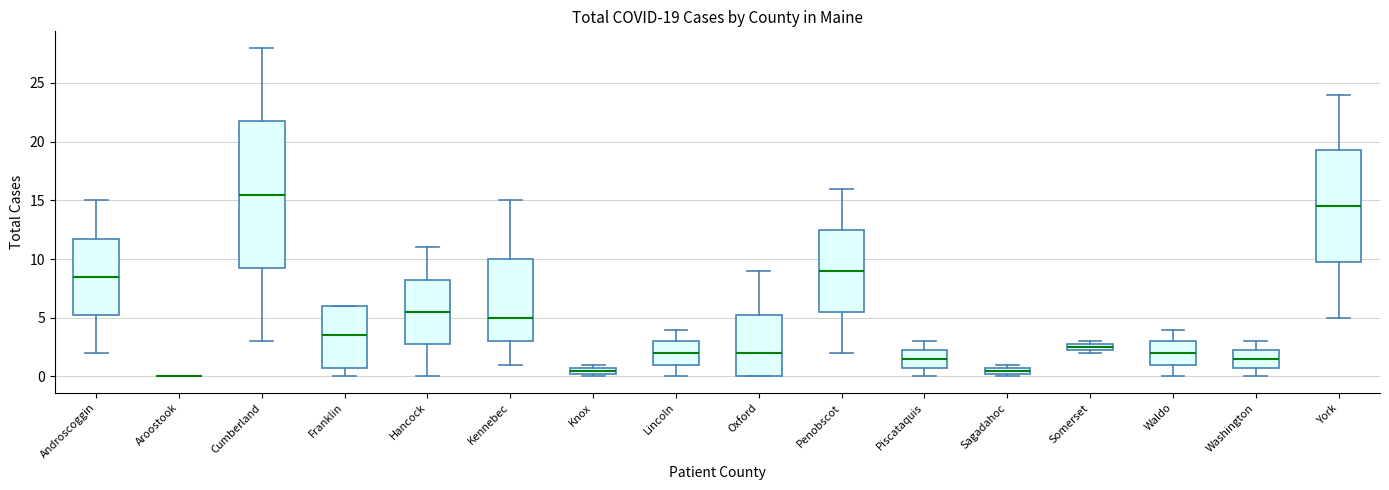

Comparing the boxes themselves (not the whiskers), which one is the tallest?

Cumberland